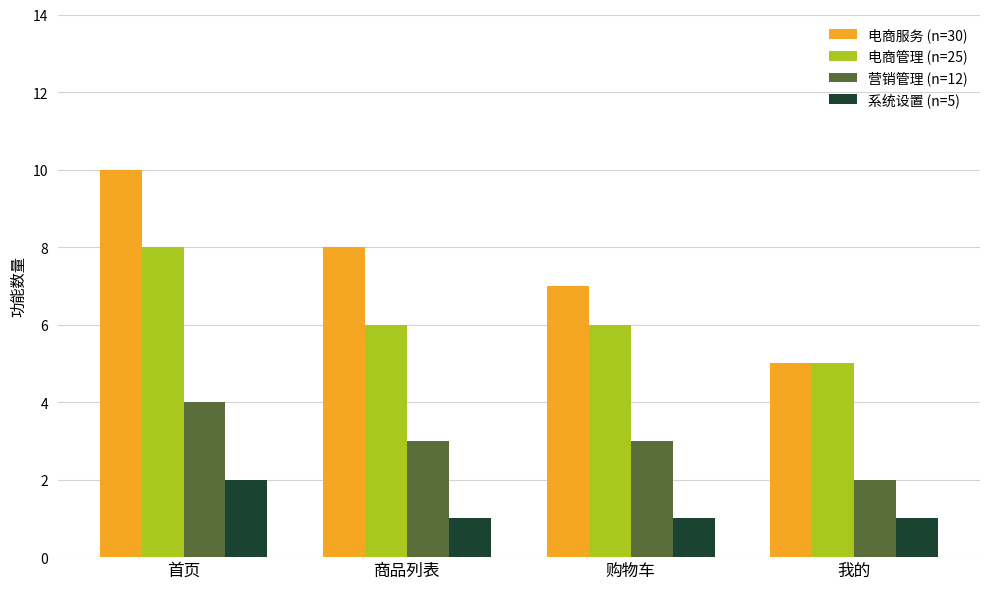

Reading left to right, transcribe all the data shown in this chart.

电商服务 (n=30): 首页=10	商品列表=8	购物车=7	我的=5
电商管理 (n=25): 首页=8	商品列表=6	购物车=6	我的=5
营销管理 (n=12): 首页=4	商品列表=3	购物车=3	我的=2
系统设置 (n=5): 首页=2	商品列表=1	购物车=1	我的=1